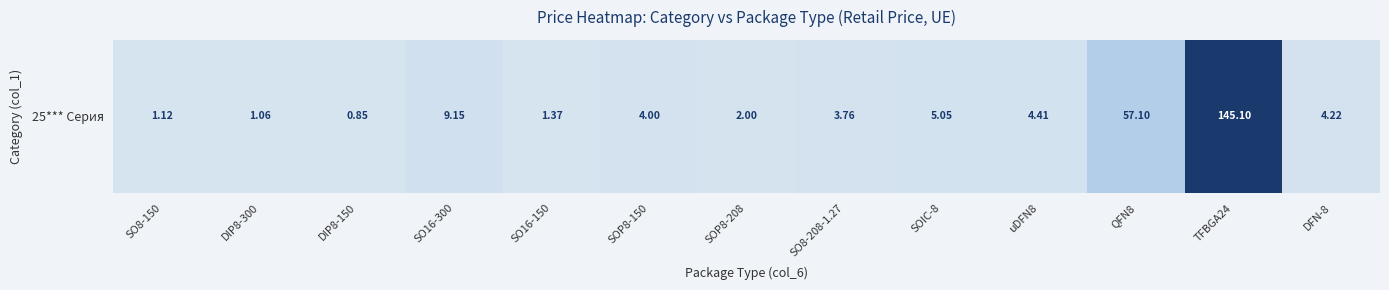

What is the sum of all values?

239.2